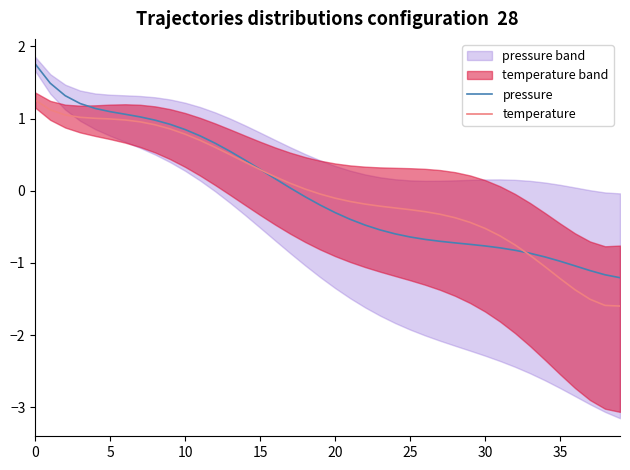

The temperature series shows 0.3 at 12. True or false?

False